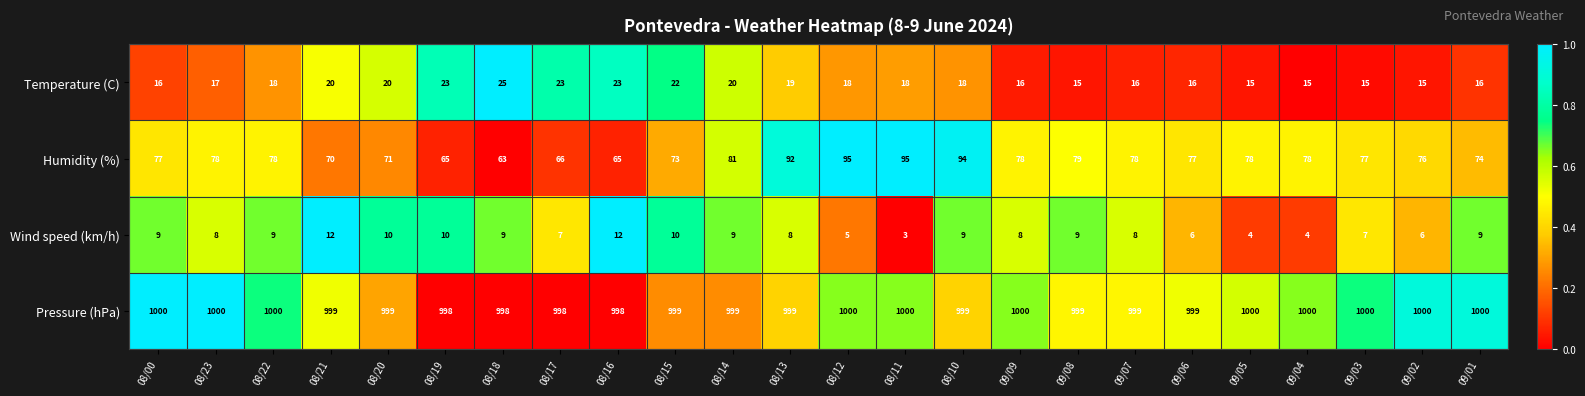

Is the value of Temperature (C) at 08/10 greater than the value of Wind speed (km/h) at 09/04?

Yes